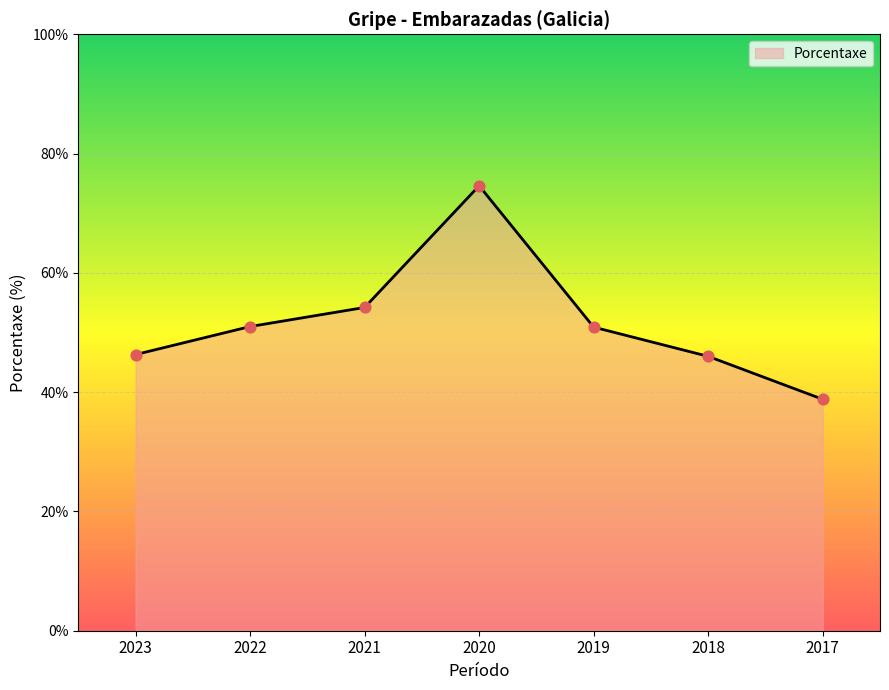

Between 2022 and 2021, which is larger?

2021